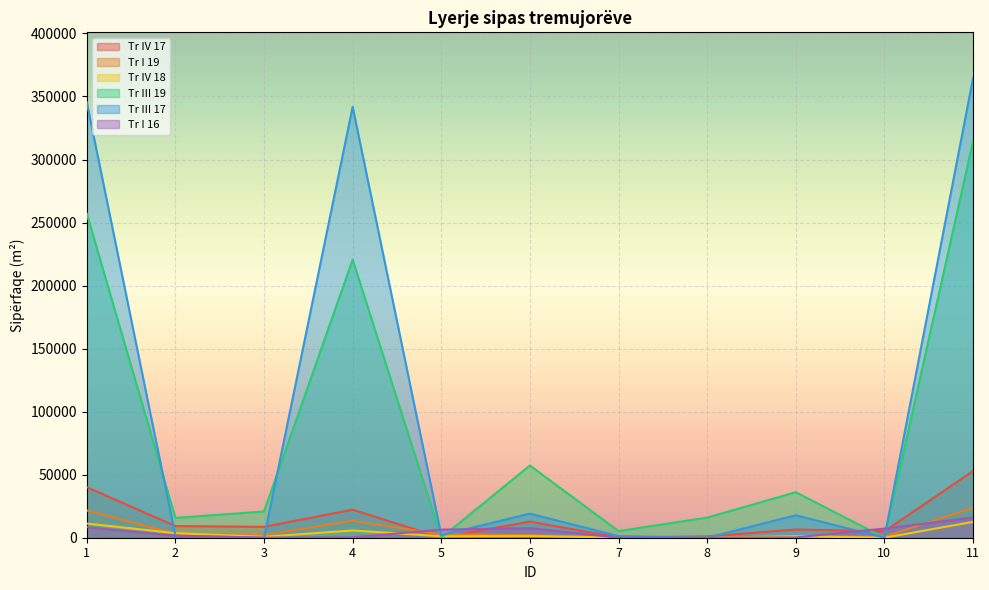

Reading left to right, transcribe all the data shown in this chart.

Tr IV 17: 40099	9235	8629	22235	0	12791	196	1065	6488	5042	52890
Tr I 19: 21612	3322	2175	13510	2605	2121	10	121	1118	872	23733
Tr IV 18: 11250	3635	737	5753	1125	1324	152	0	1172	0	12574
Tr III 19: 257111	15693	20834	220584	0	57294	5259	15942	36093	0	314405
Tr III 17: 345323	1510	0	341818	1995	19110	1300	0	17810	0	364433
Tr I 16: 8365	1550	75	300	6440	7598	0	121	227	7250	15963